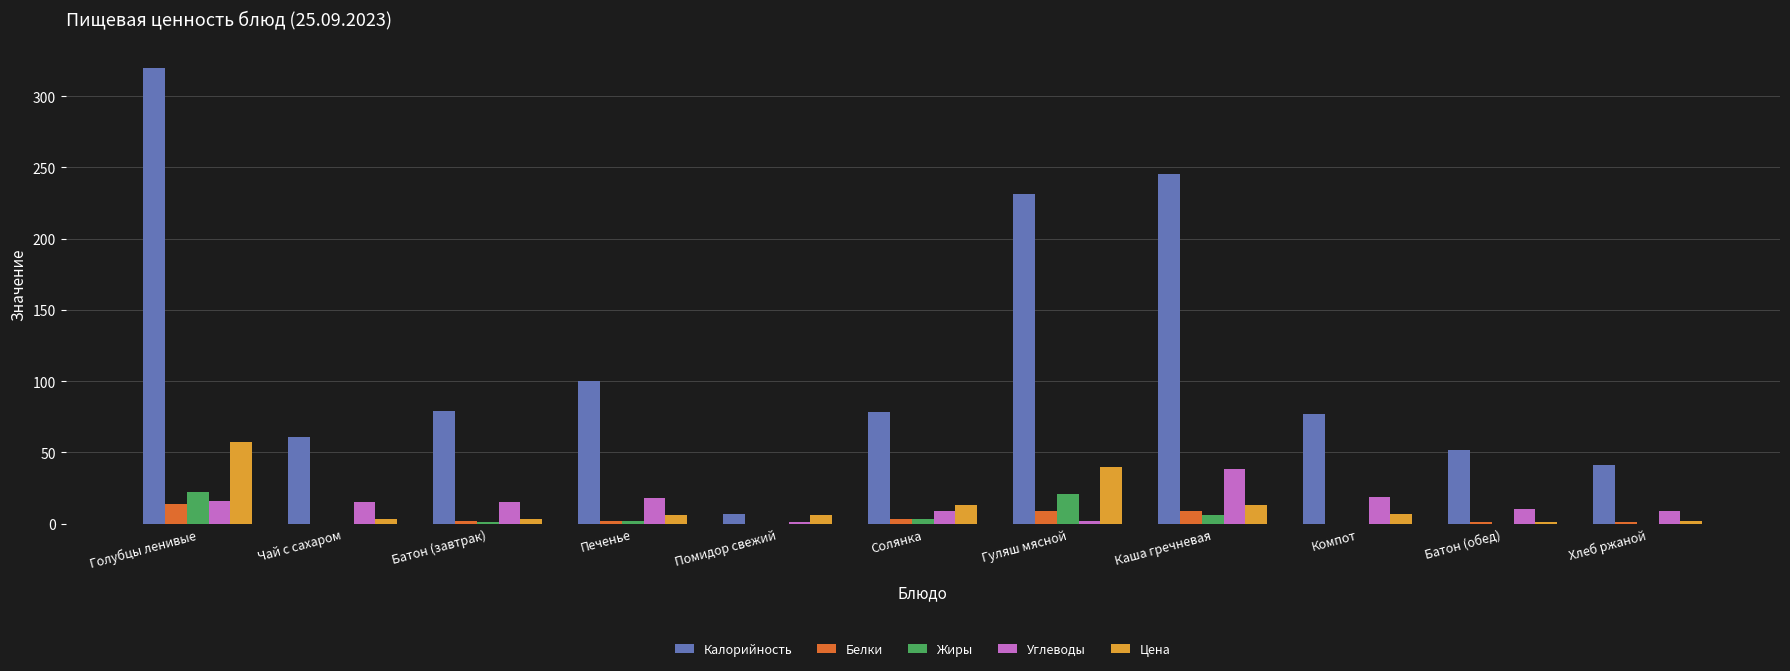

What is the maximum value for Жиры?

22